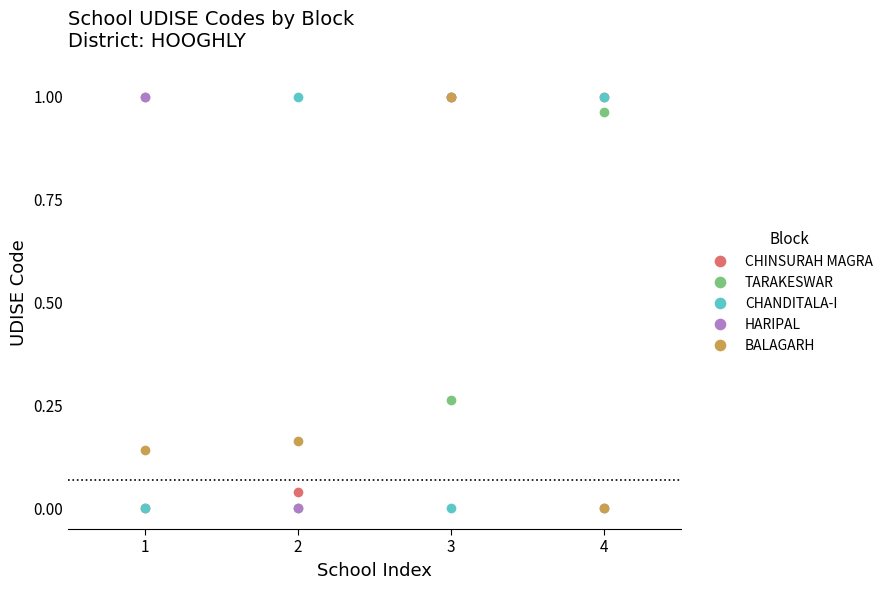

True or false: TARAKESWAR has a value of 1.0 at 1.

True